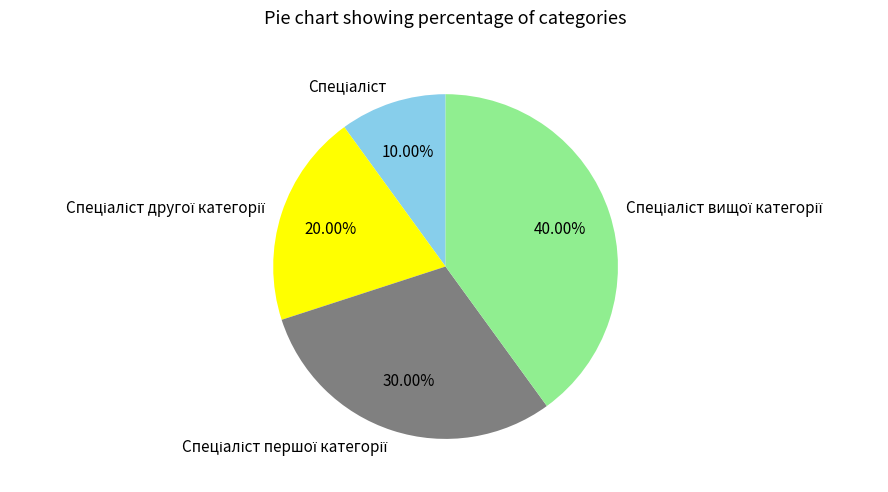

Count the number of slices in the pie.

4